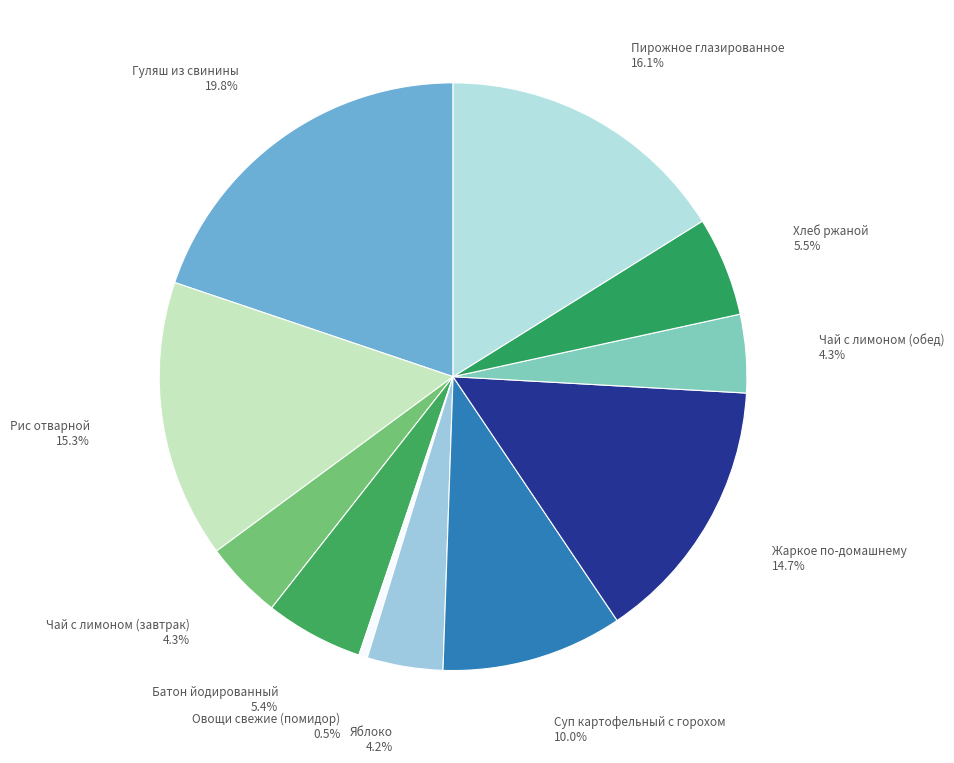

To the nearest percent, what percentage of the pie is Хлеб ржаной?

5%